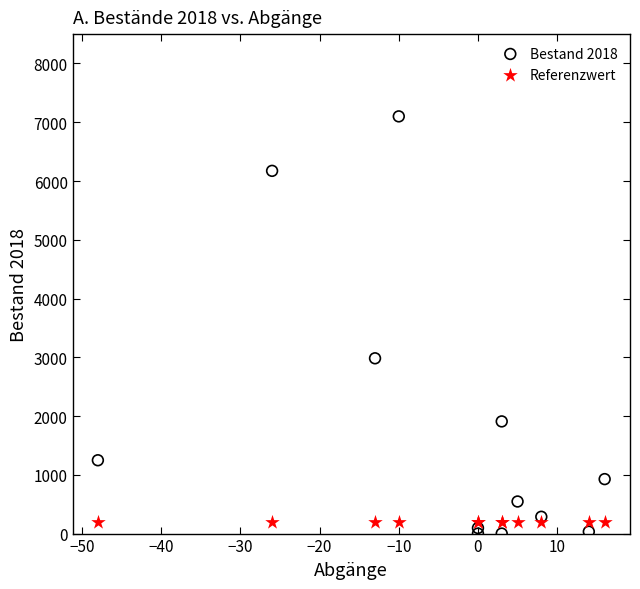

Across all series, what Y value is closest to 3550?

2983